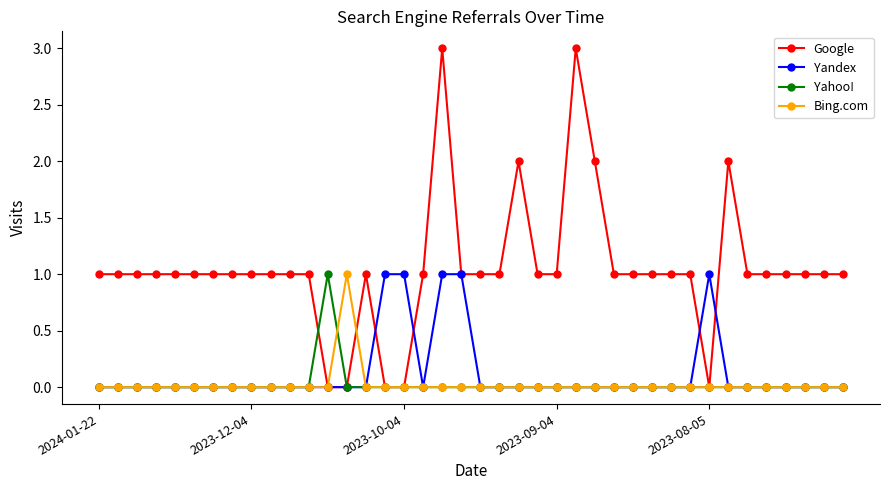

Which series has the largest range (max minus min)?

Google